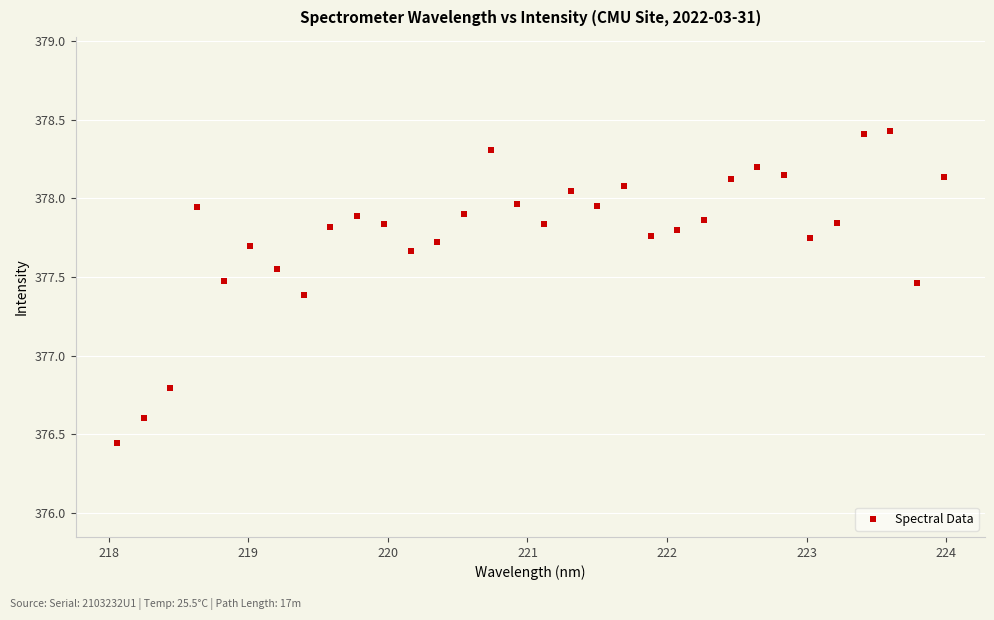

What Y value in the scatter plot is closest to 377?

376.8